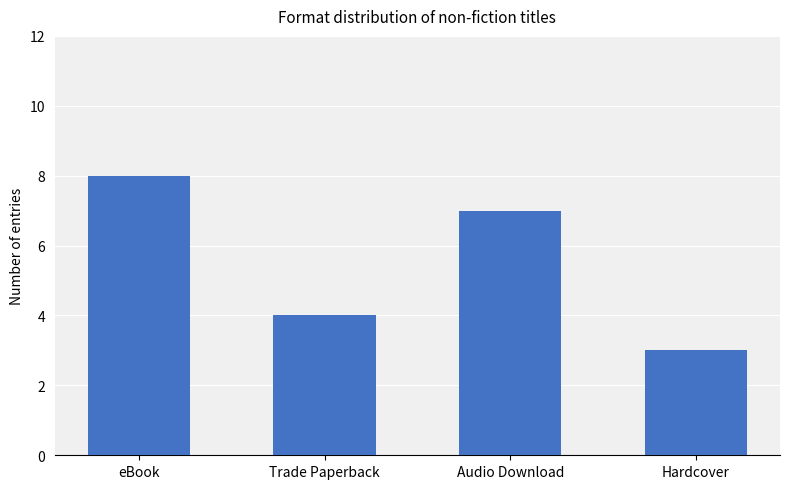

Rank the categories by value from lowest to highest.

Hardcover, Trade Paperback, Audio Download, eBook